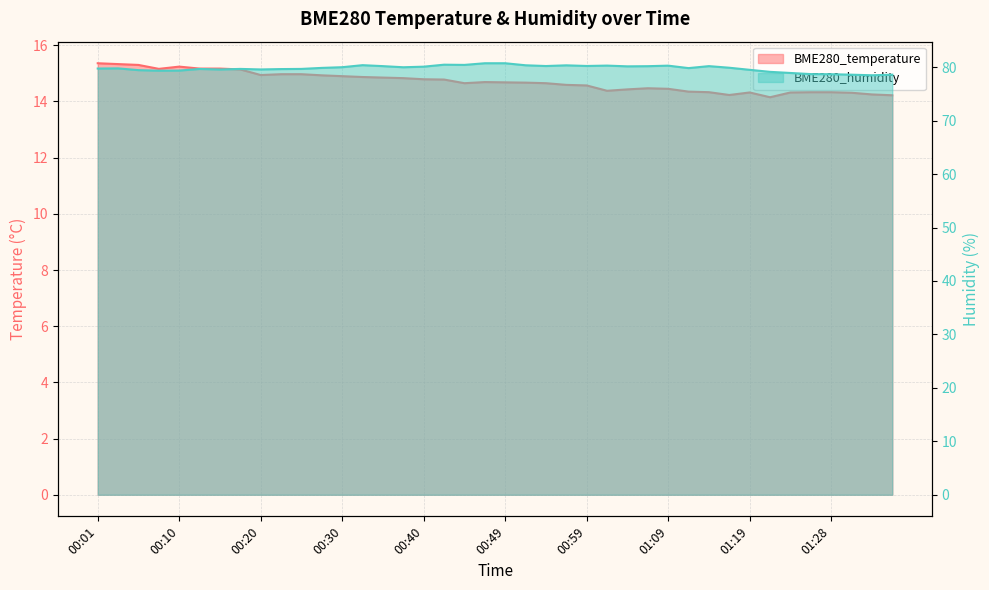

What is the difference between the BME280_humidity values at 00:45 and 01:06?

0.2